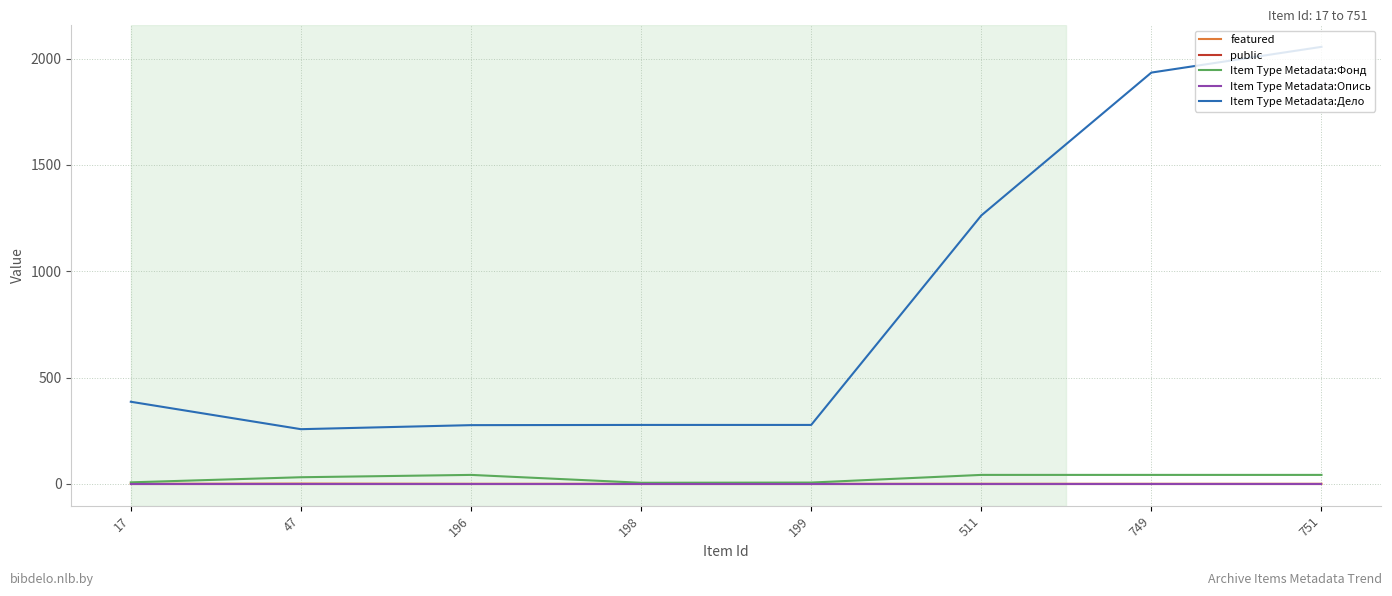

Where is public nearest to the value 1?

17